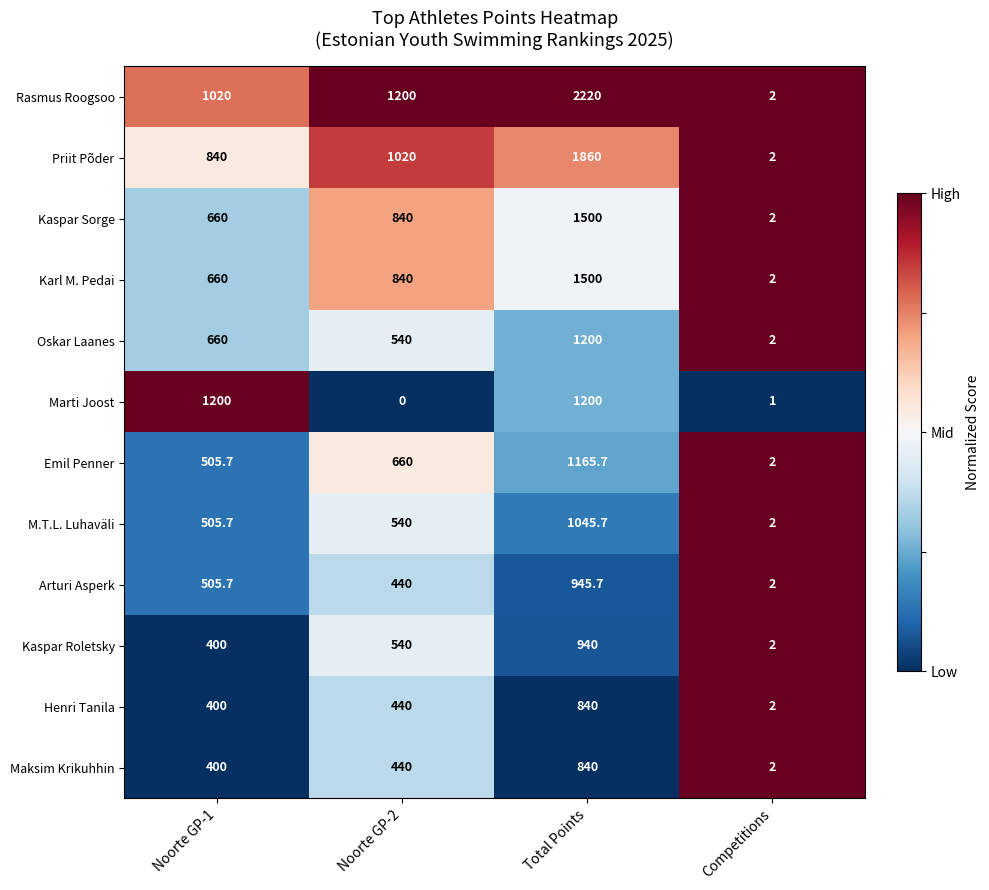

What is the maximum value for Rasmus Roogsoo?

2220.0